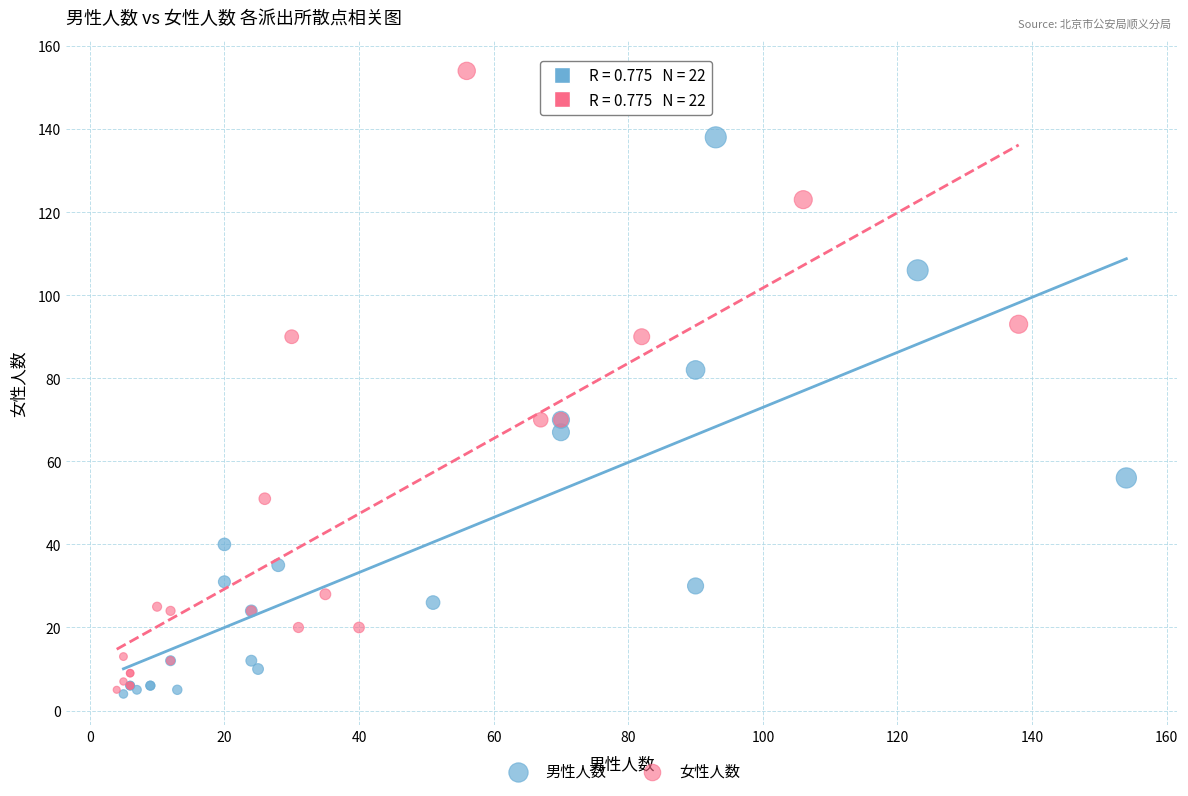

Which series has the largest Y range (max minus min)?

女性人数